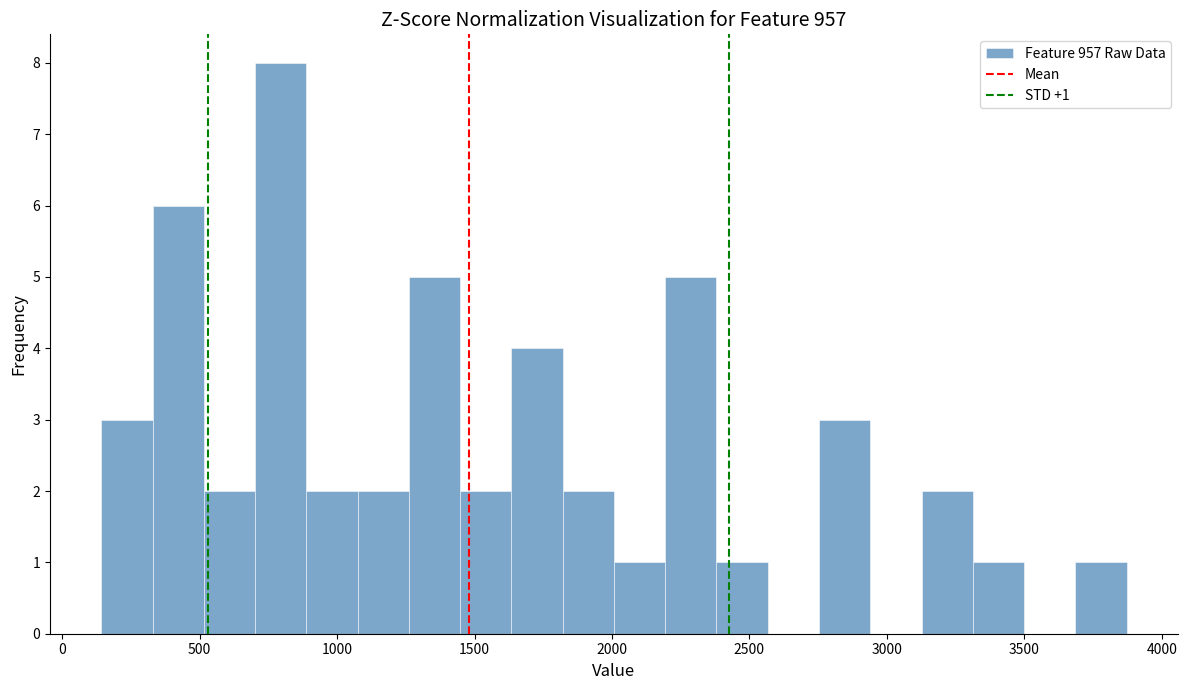

Read against the x-axis, roughly where is the centre of the tallest bar?

800